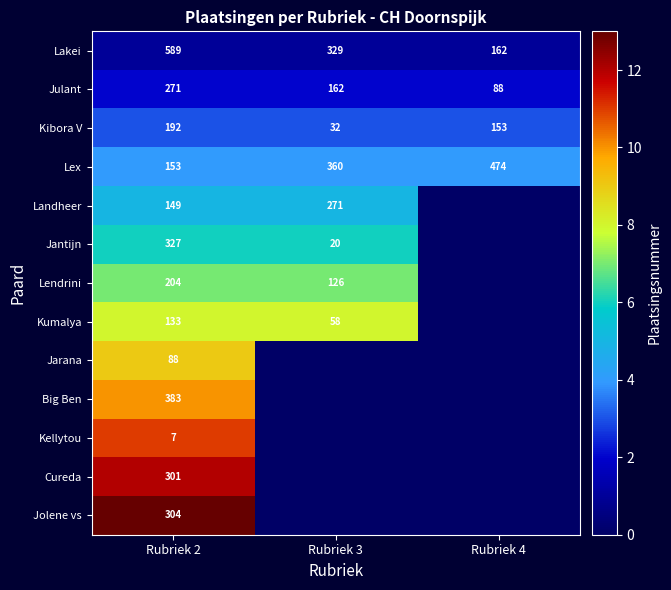

The Kibora V series shows 55 at Rubriek 3. True or false?

False